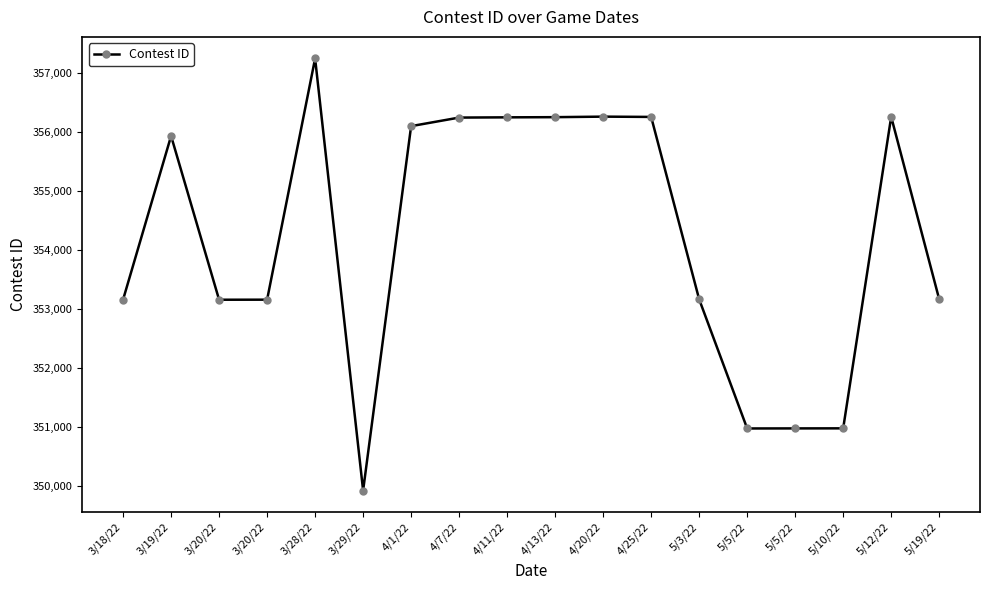

True or false: the data has more than 0 interior local peaks.

True